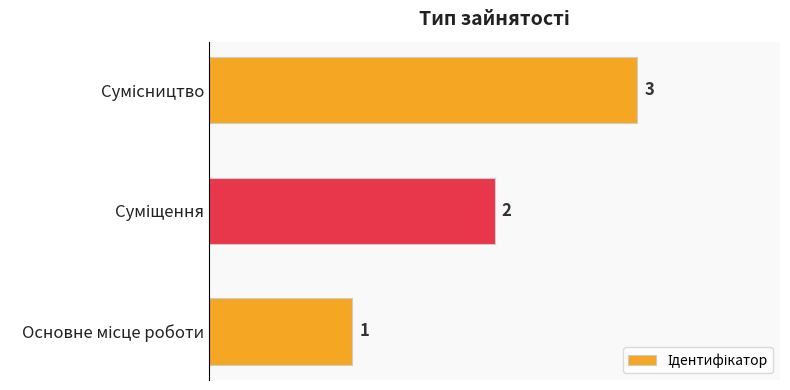

What is the greatest value displayed?

3